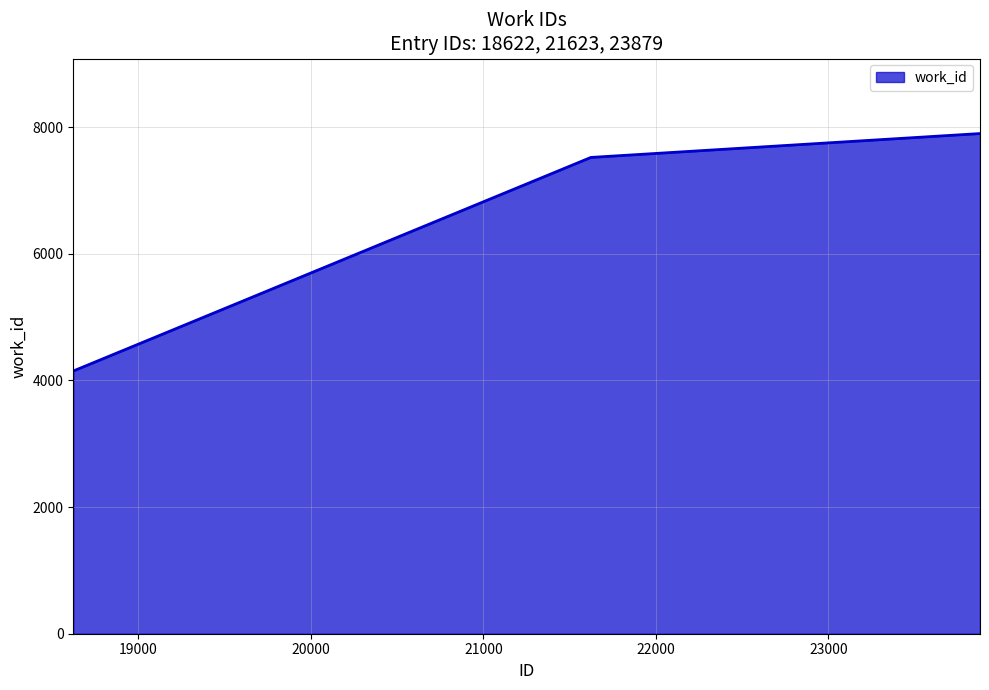

What is the sum of all values?

19570